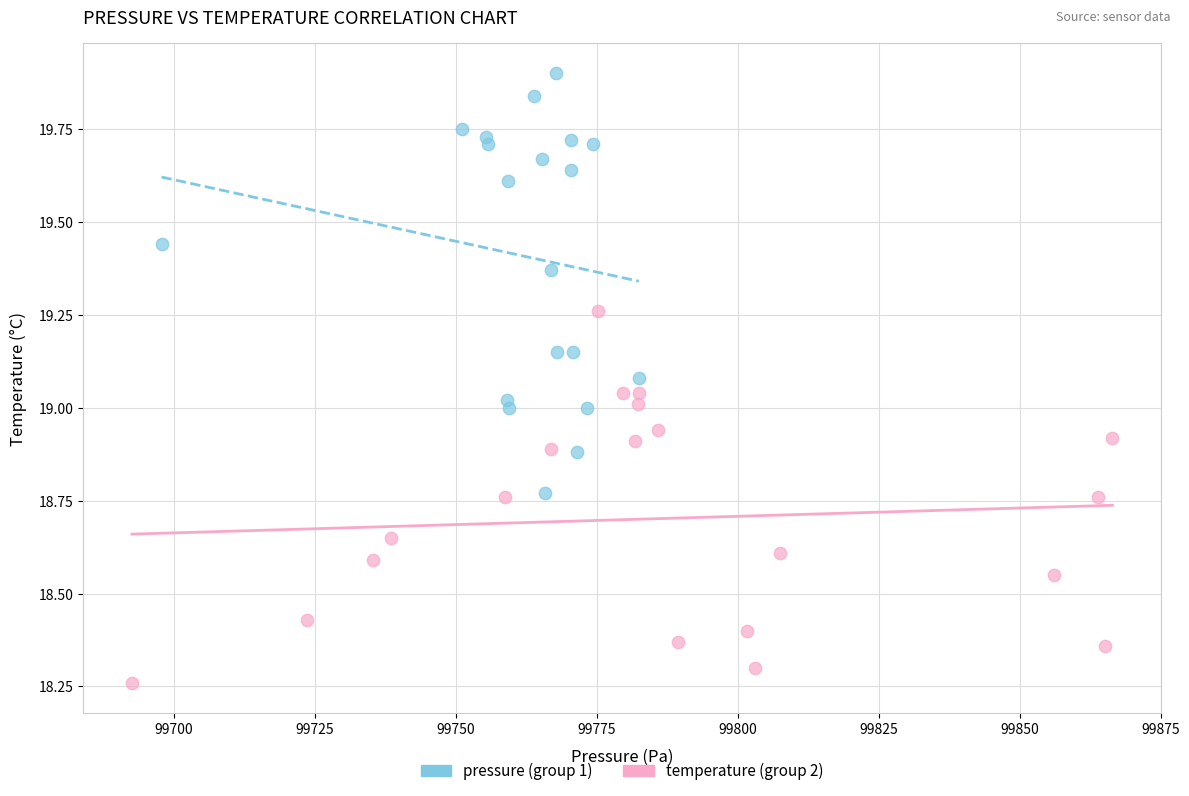

Which series contains the highest Y value?

pressure (group 1)